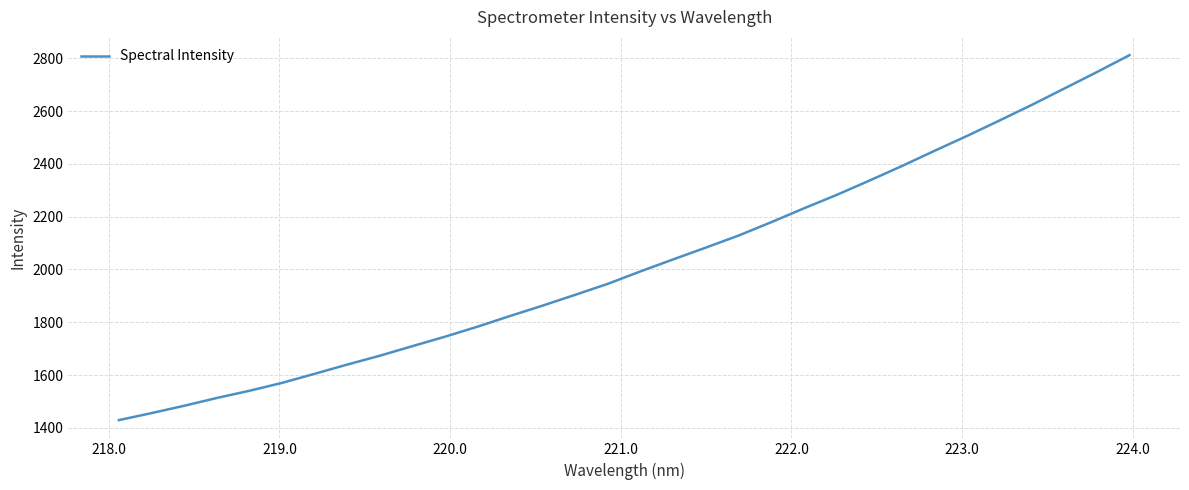

What is the difference between the maximum and minimum values?

1382.4